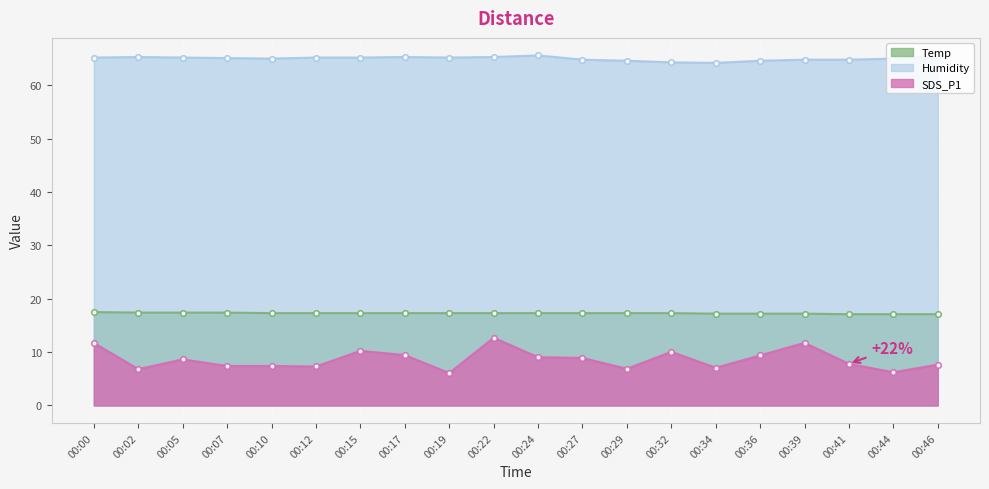

How many Temp values are between 17 and 18?

20